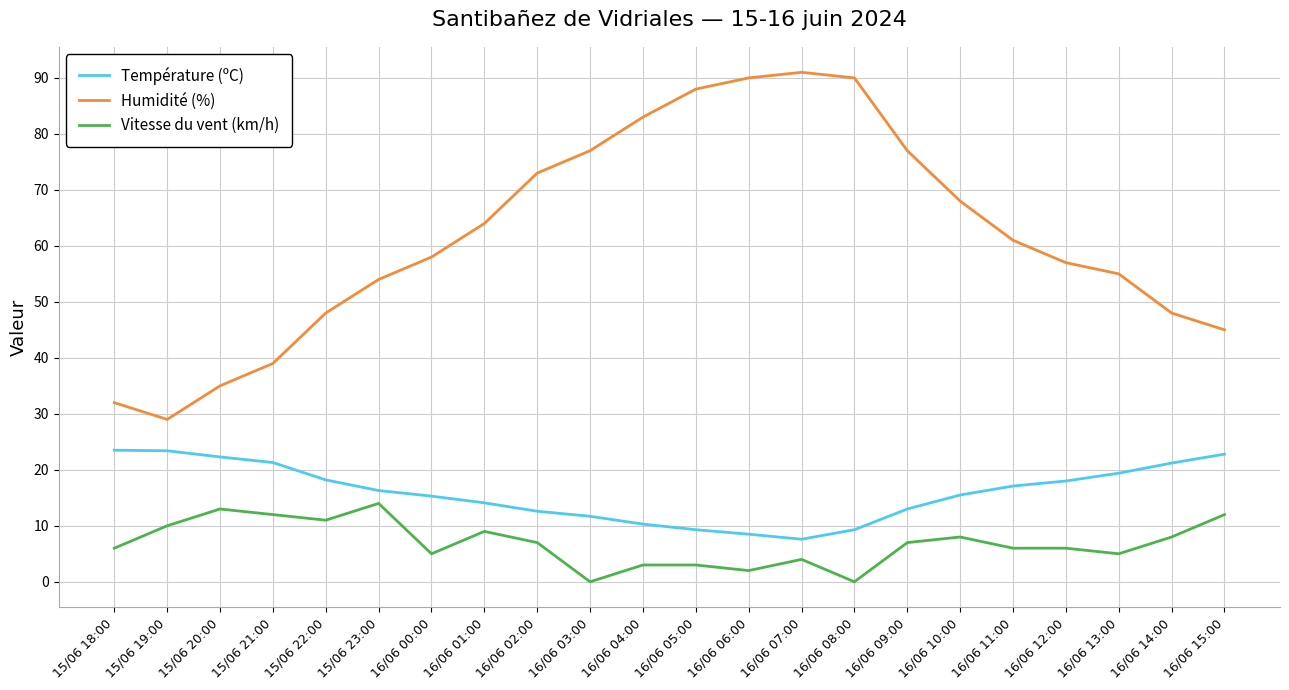

What is the spread (max minus min) of values at 16/06 04:00?

80.0